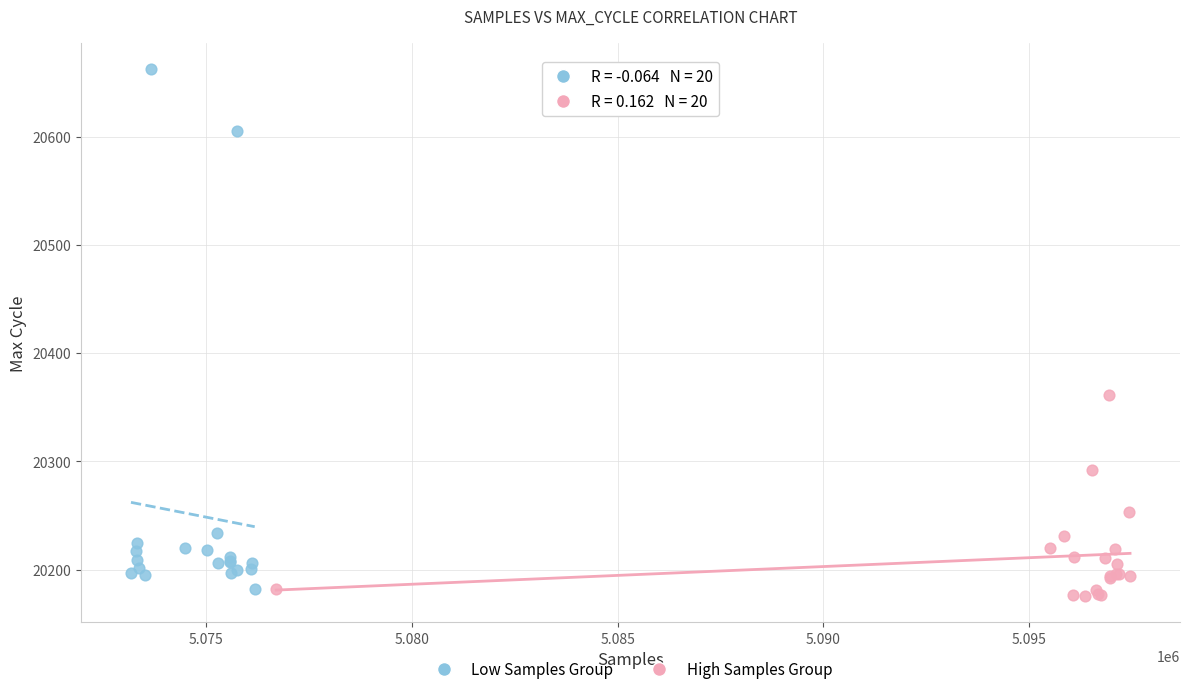

Which series has the largest Y range (max minus min)?

Low Samples Group